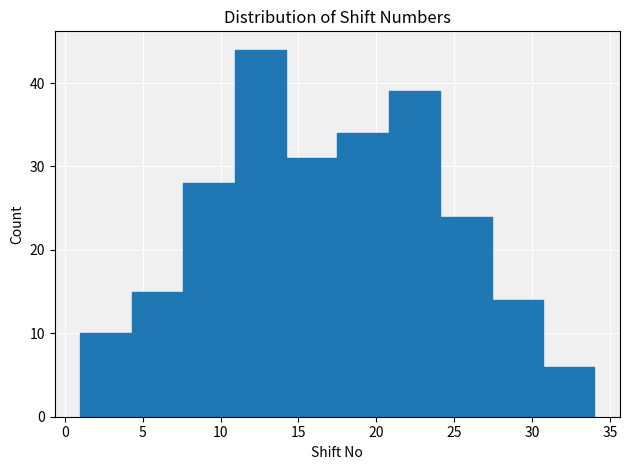

Which range on the x-axis has the tallest bar?

10.9 to 14.2